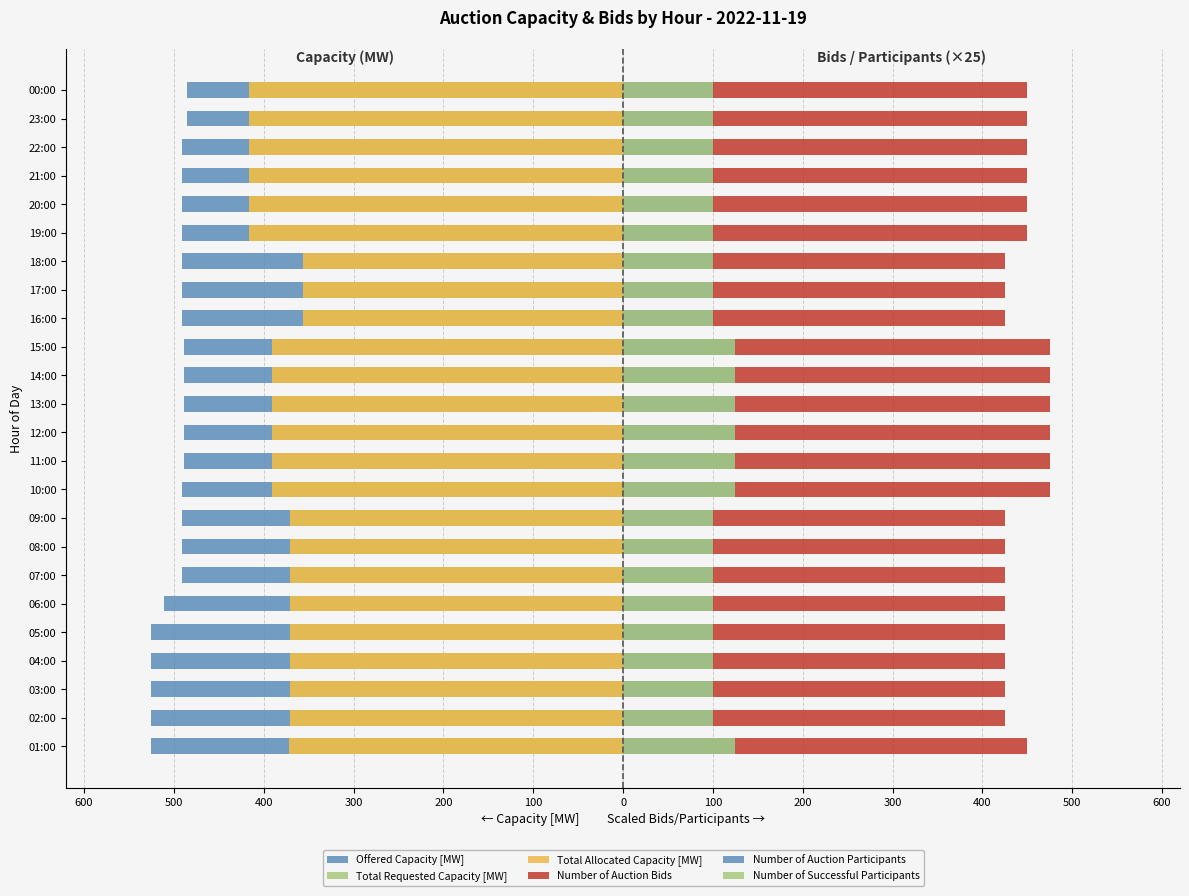

What is the difference between the maximum and minimum values in the Offered Capacity [MW] series?

41